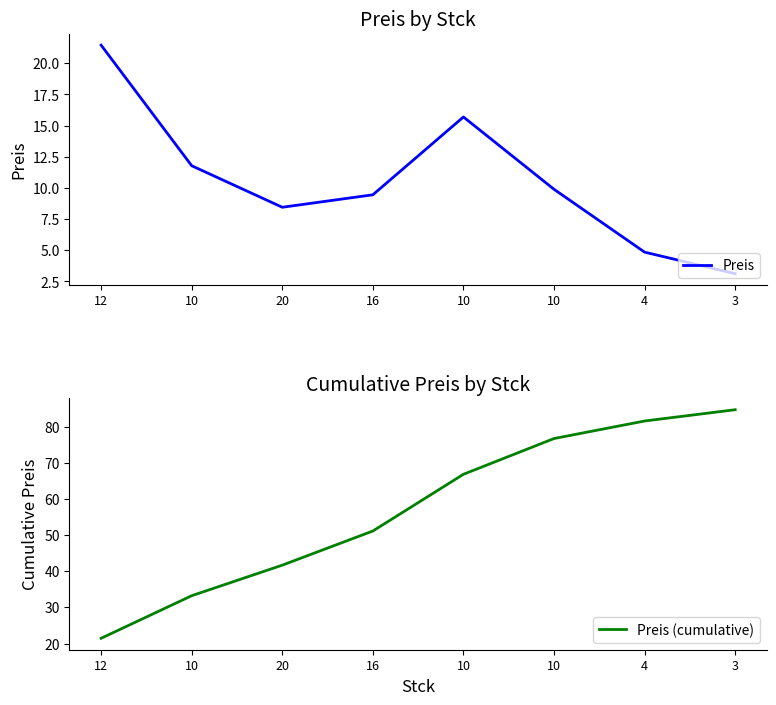

The Preis (cumulative) series shows 25.7 at 16. True or false?

False